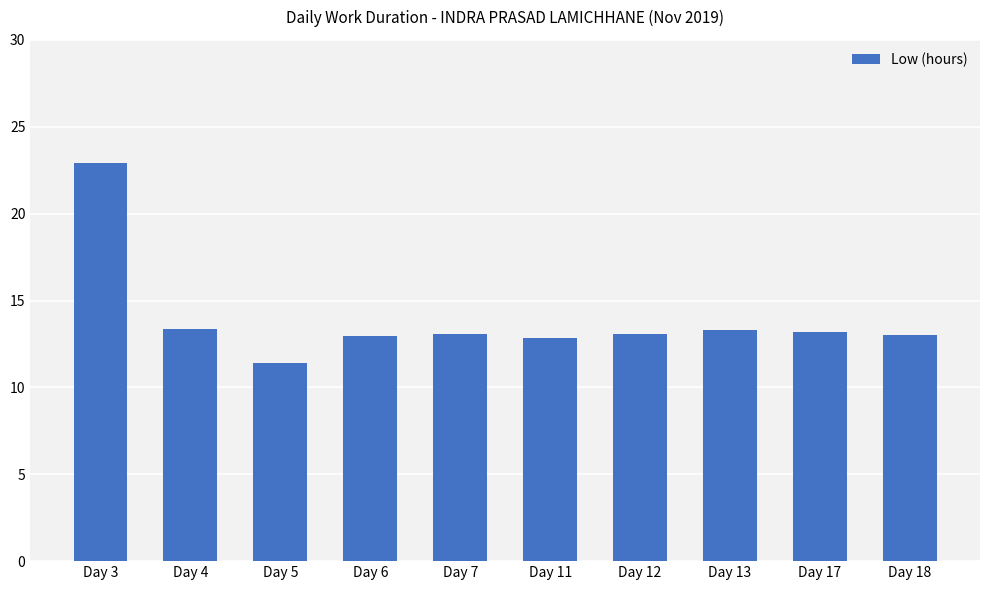

Approximately how many times larger is the value at Day 18 compared to Day 6?

1.0